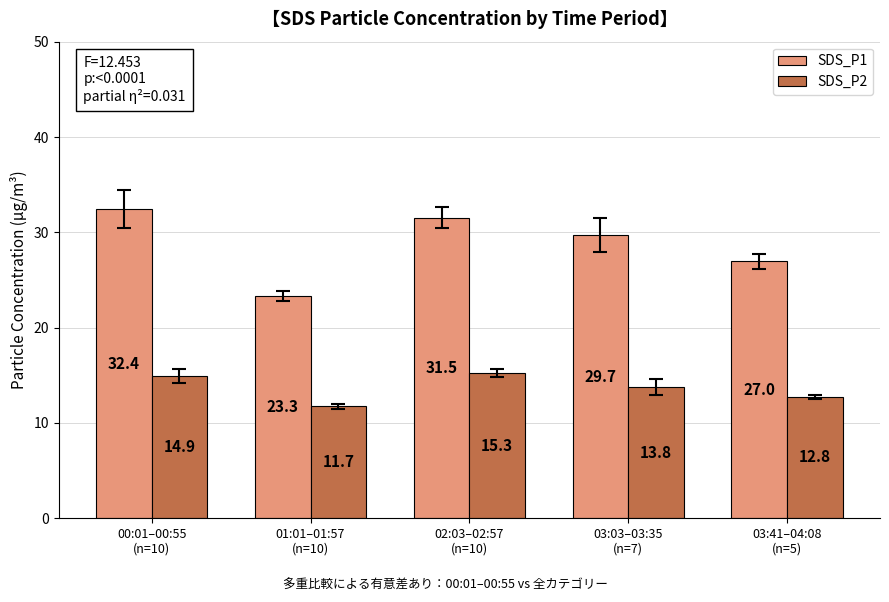

What is the average value of the SDS_P2 series?

13.7